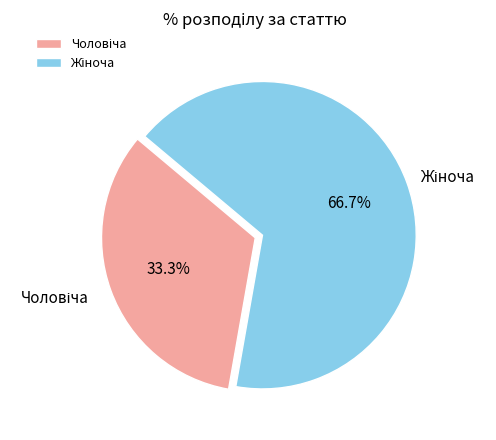

Count the number of slices in the pie.

2